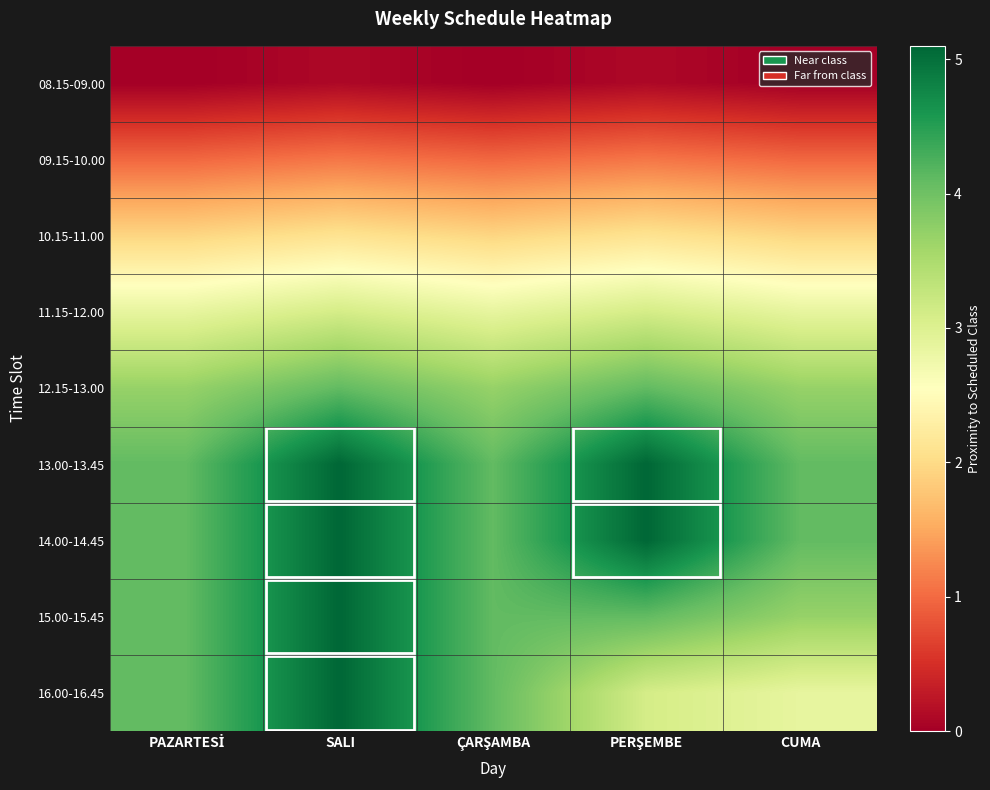

Between PAZARTESİ and CUMA, which is larger?

PAZARTESİ